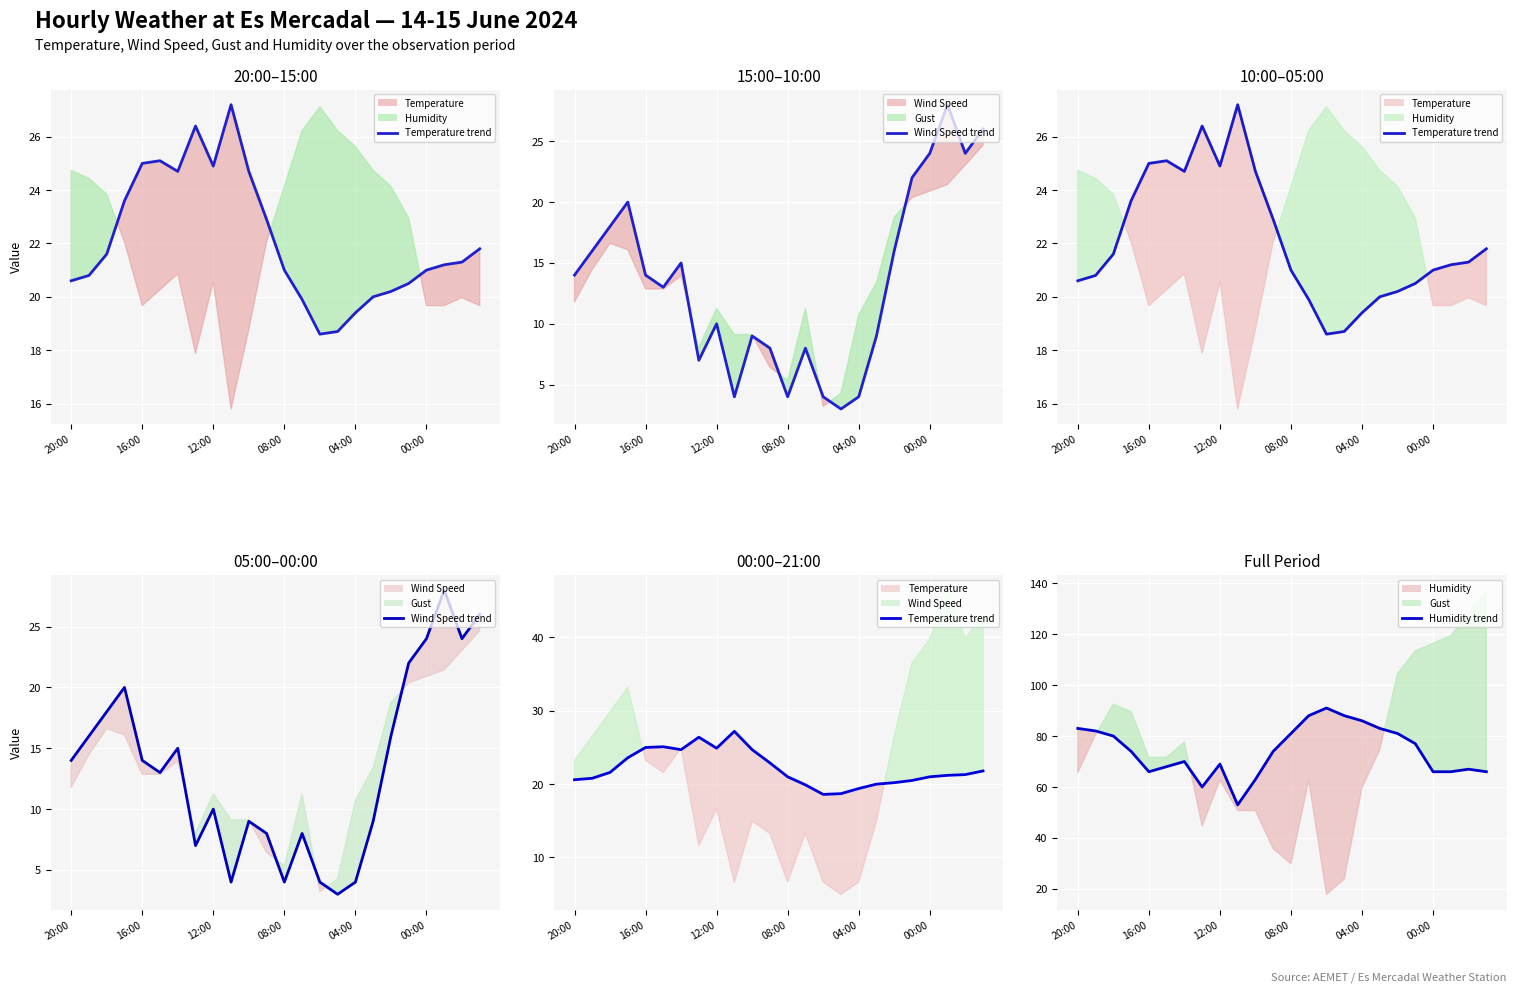

What position from the right is 17?

7